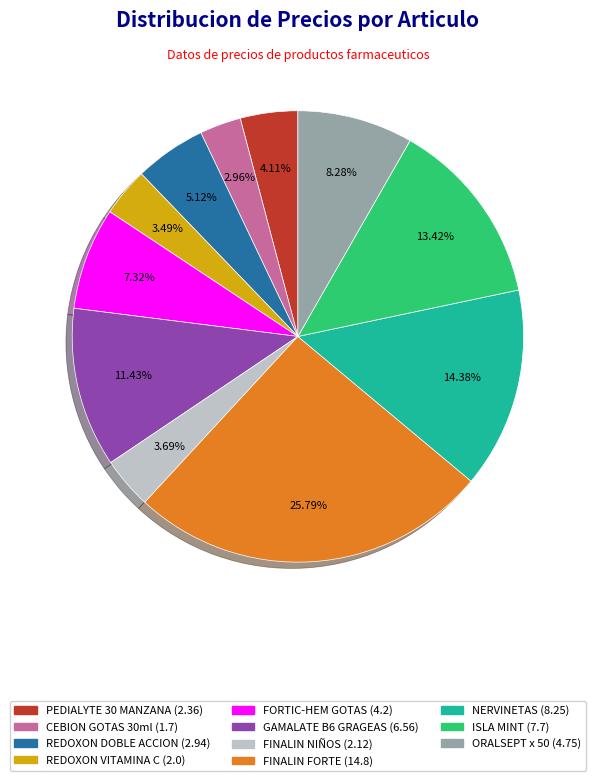

What percentage is the REDOXON VITAMINA C slice, to the nearest percent?

3%